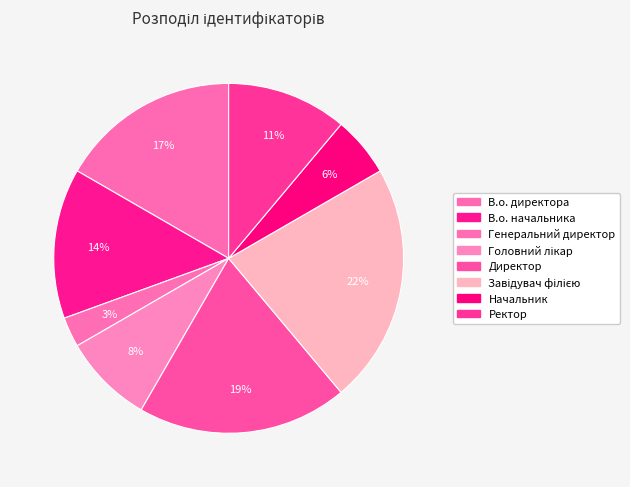

To the nearest percent, what is the average slice percentage?

12%